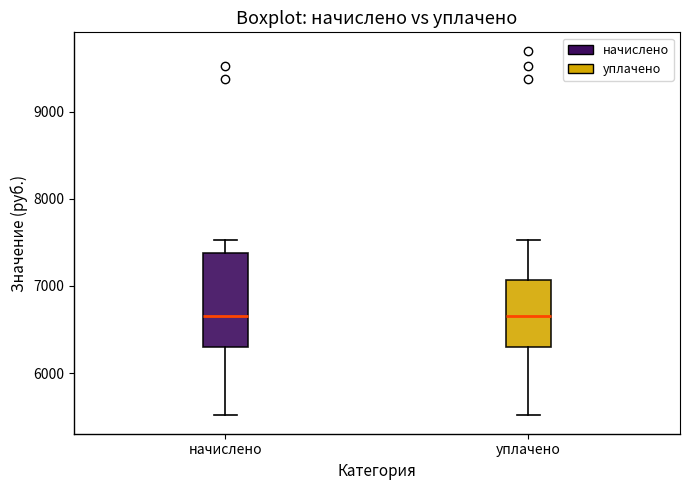

Reading left to right, read every box against the y-axis: the position of its median line, the range the box covers, and the ends of its whiskers. The values are not printed on the chart, so give them approximately, as read against the axis.

начислено: median 6700, box 6300 to 7400, whiskers 5500 to 7500
уплачено: median 6700, box 6300 to 7100, whiskers 5500 to 7500